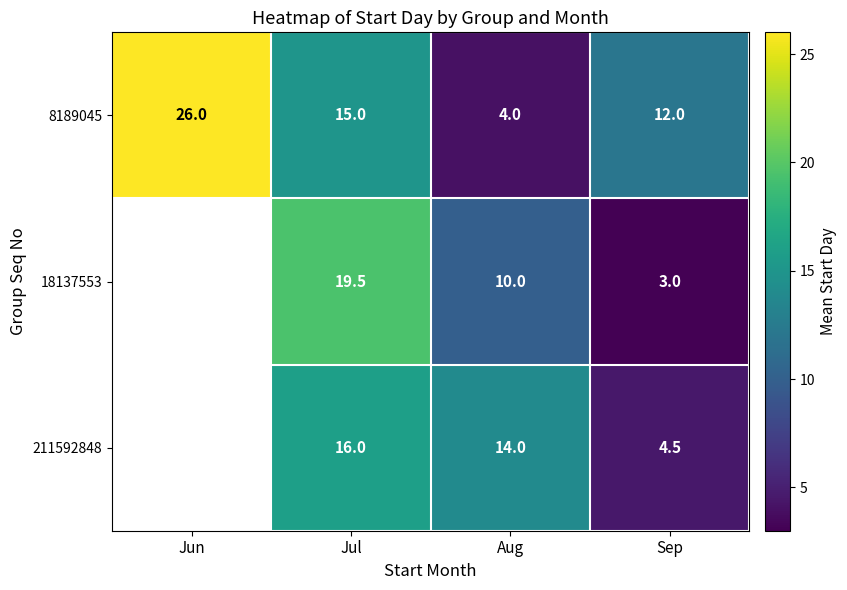

At Aug, list the series in order from smallest to largest.

8189045, 18137553, 211592848